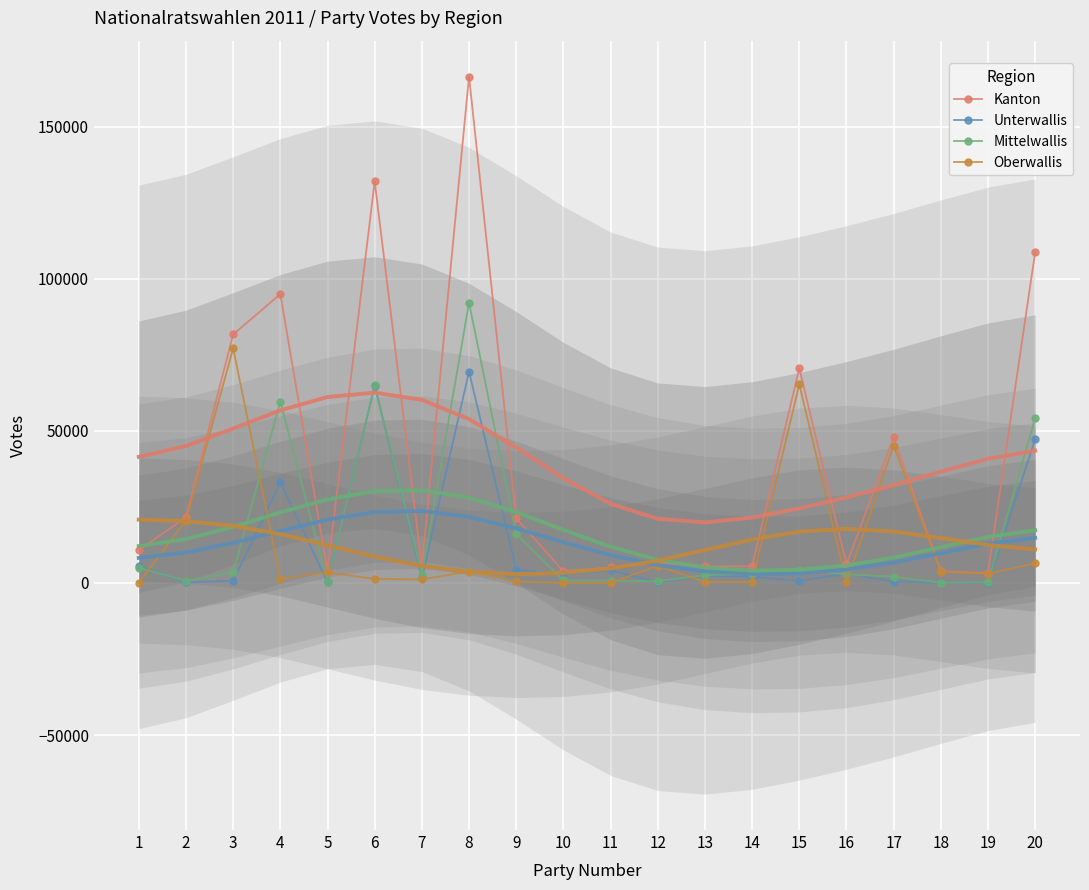

Rank the series by their maximum value, from highest to lowest.

Kanton, Mittelwallis, Oberwallis, Unterwallis